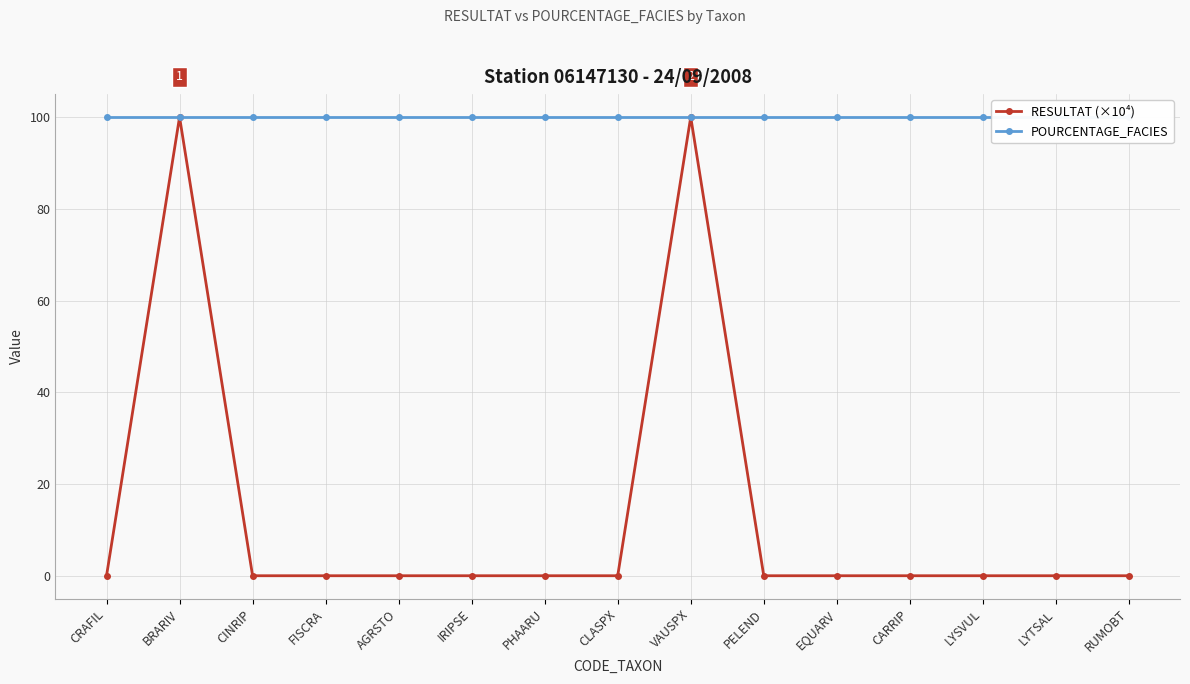

How many categories are shown in the chart?

15